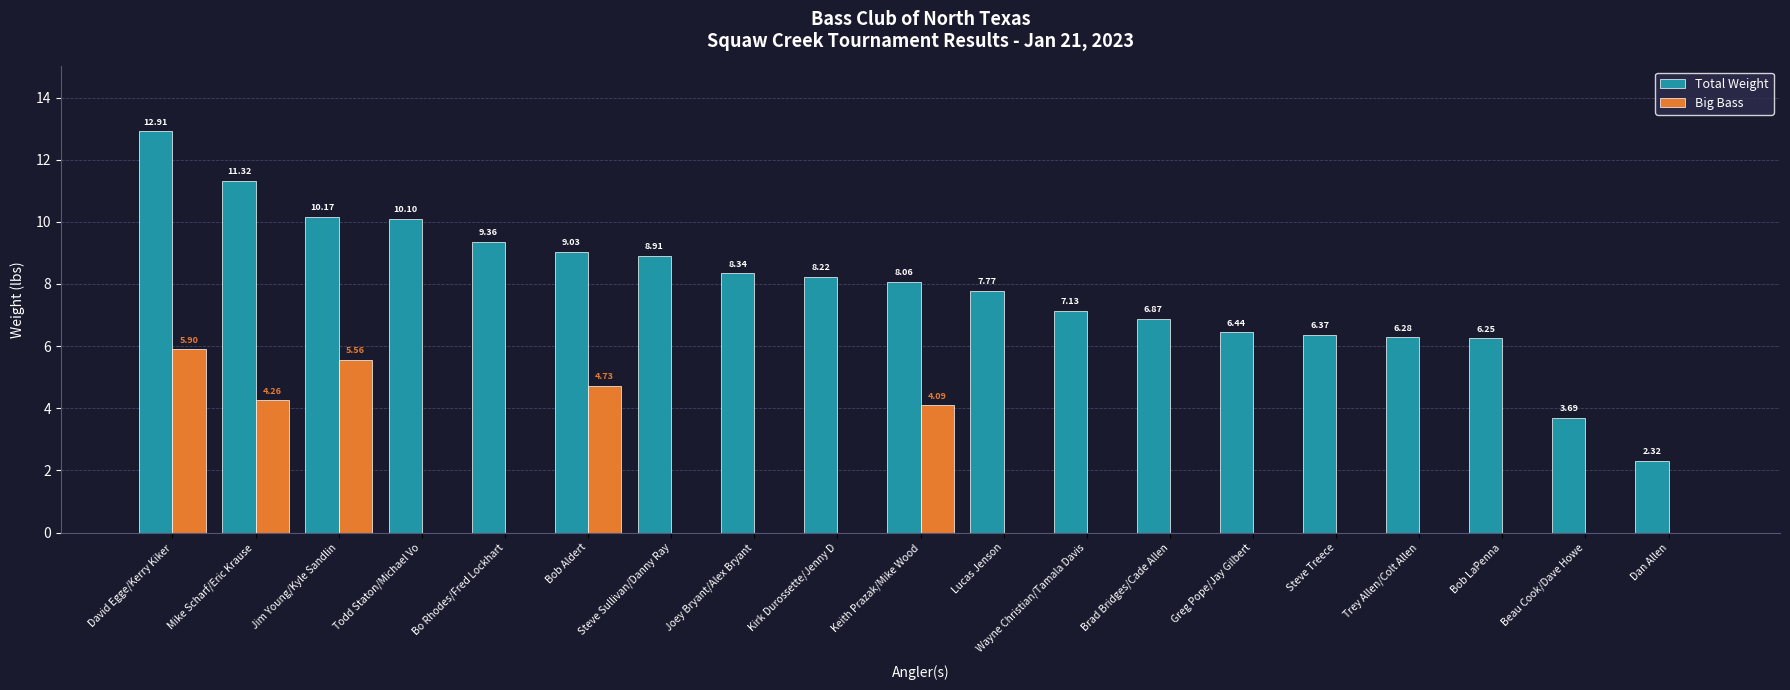

What is the sum of the Total Weight values at Steve Treece and Lucas Jenson?

14.1